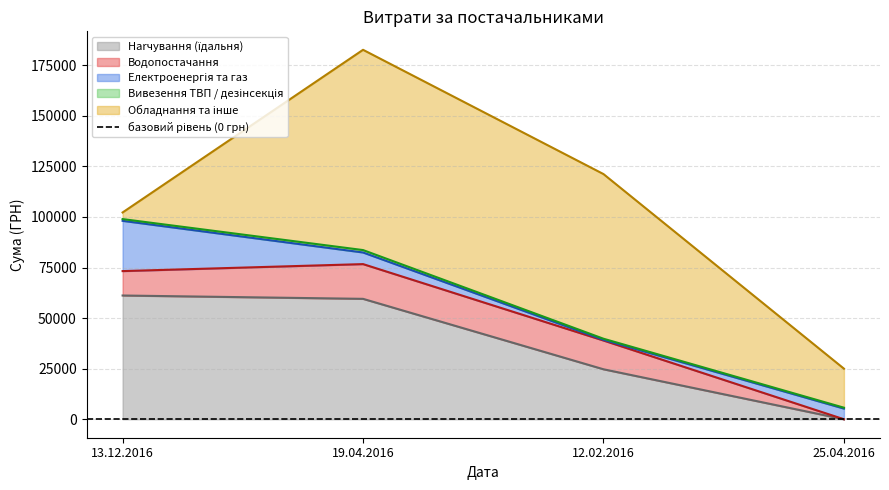

Between 19.04.2016 and 12.02.2016, which series saw the biggest shift?

Harчування (їдальня)